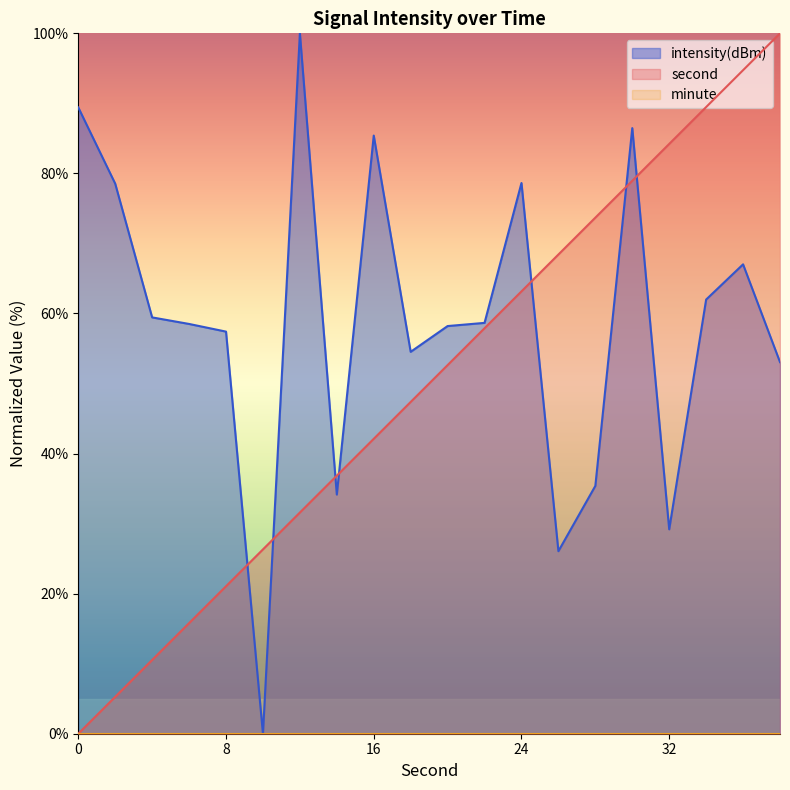

The value of second at 4 is 10.5. True or false?

True